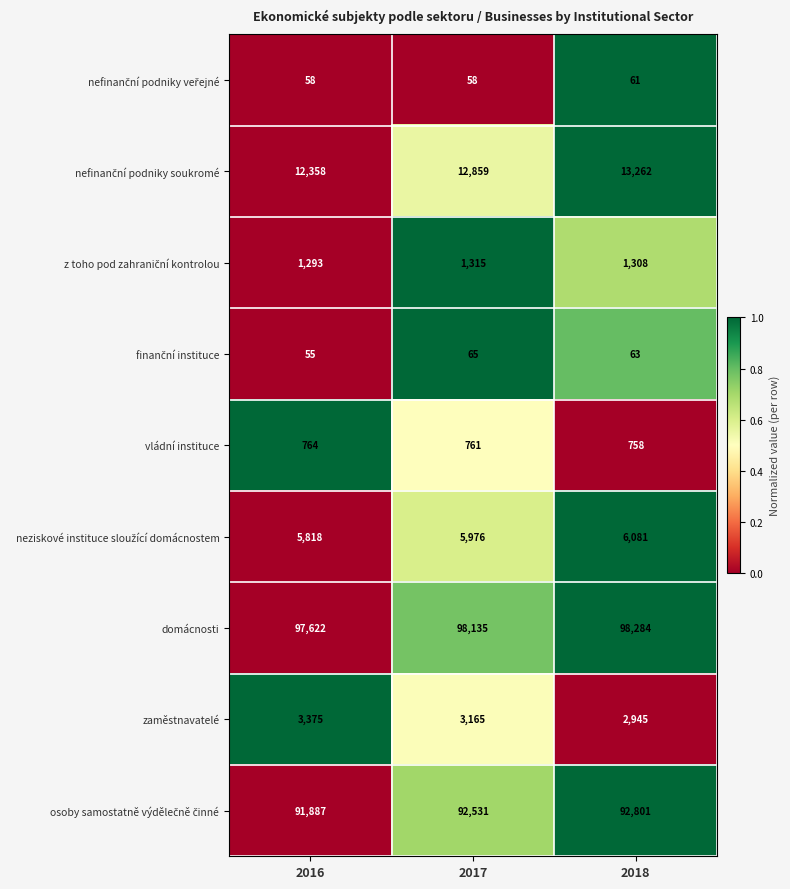

List the labels in order of zaměstnavatelé value, smallest first.

2018, 2017, 2016